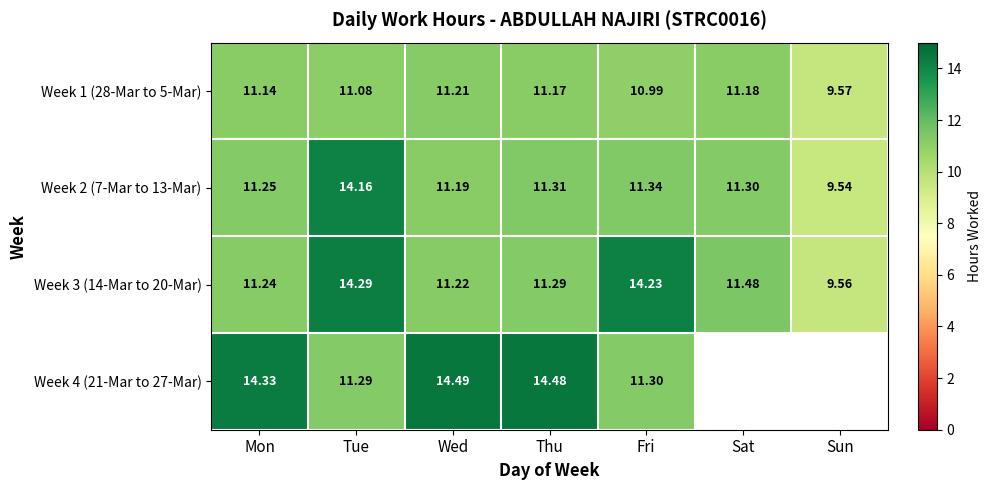

The value of Week 4 (21-Mar to 27-Mar) at Fri is 11.3. True or false?

True